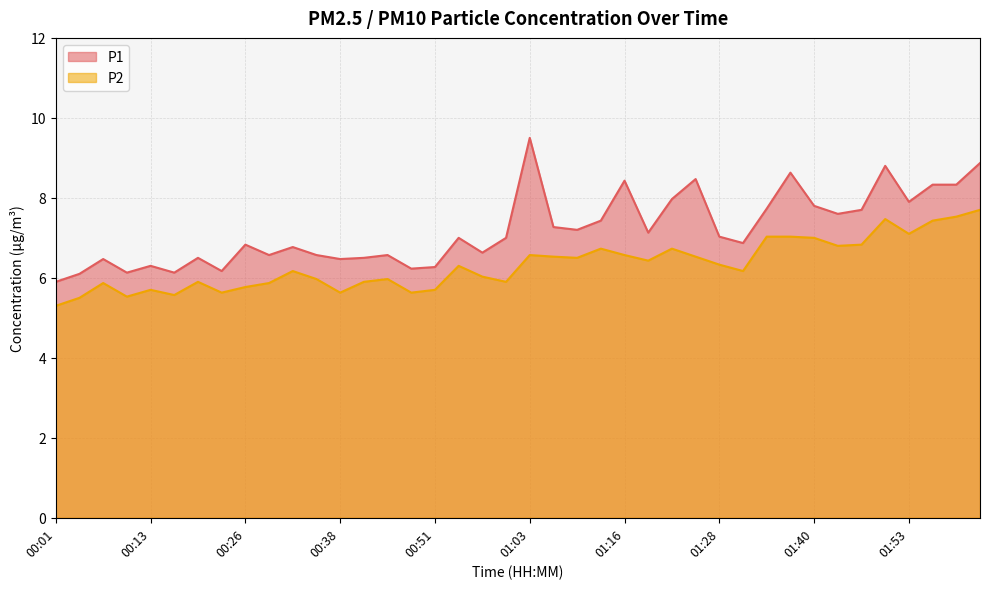

Read the P2 value at 00:42.

5.9